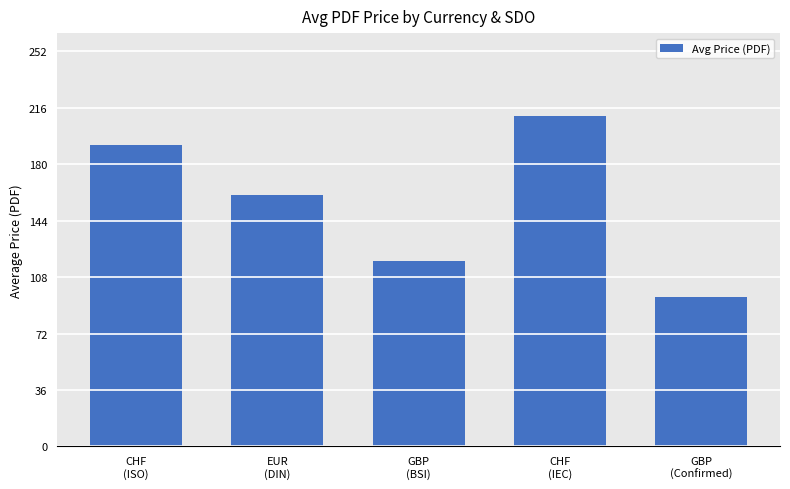

What is the change in value from CHF
(ISO) to CHF
(IEC)?

+18.3